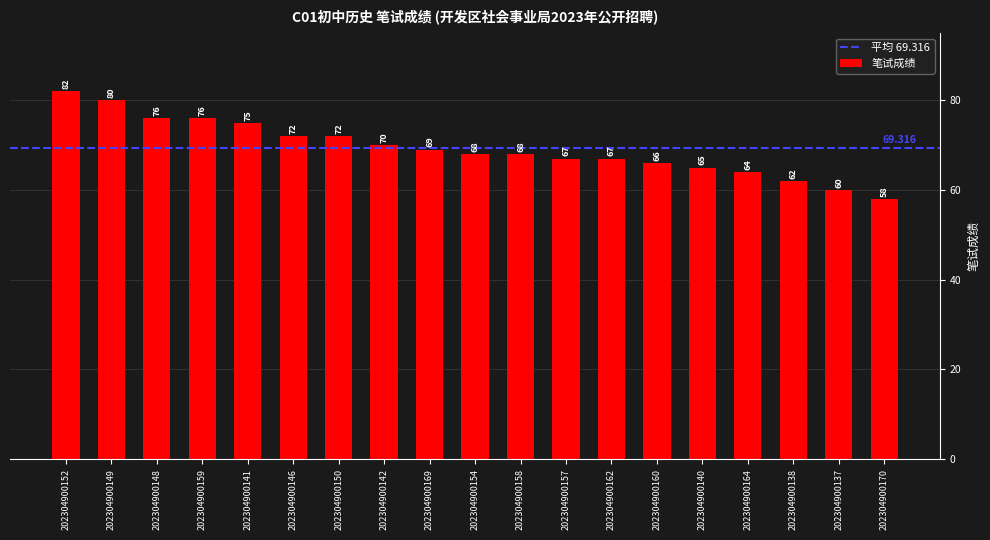

Is it true that the value at 202304900149 is 19?

False